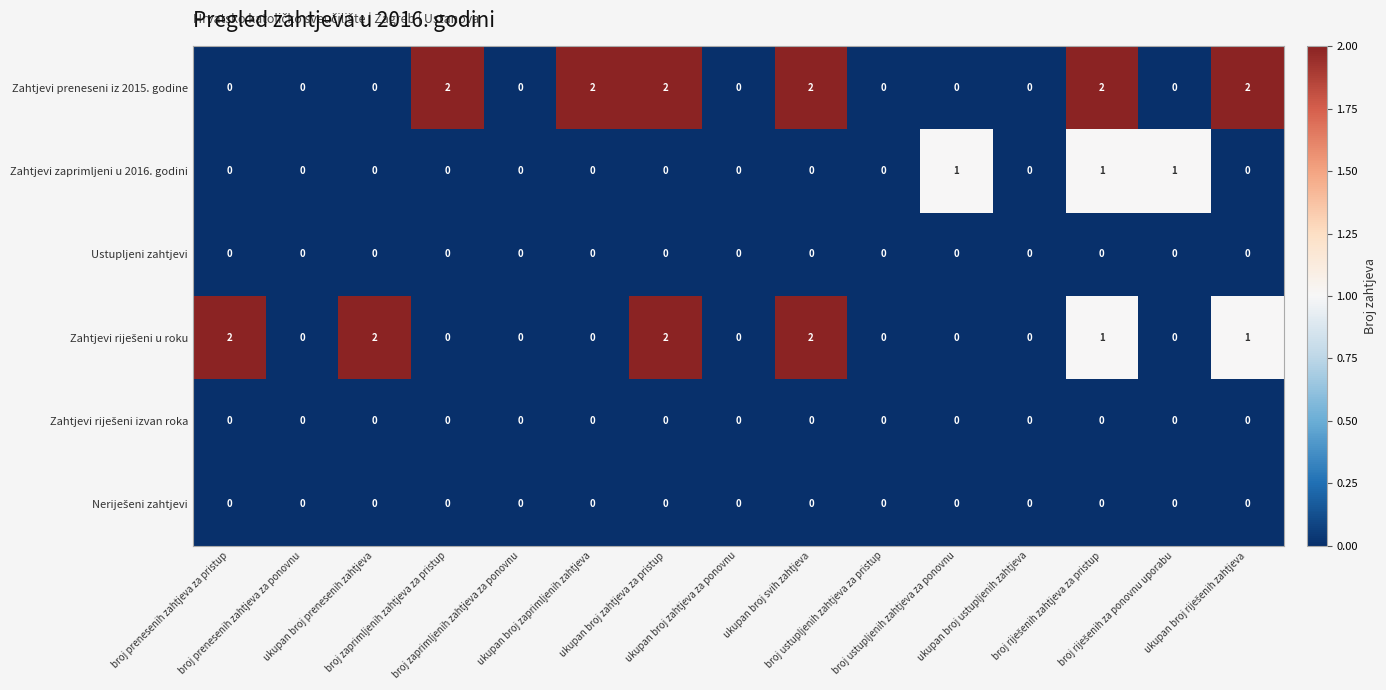

How many Zahtjevi zaprimljeni u 2016. godini values are between 0 and 1?

15